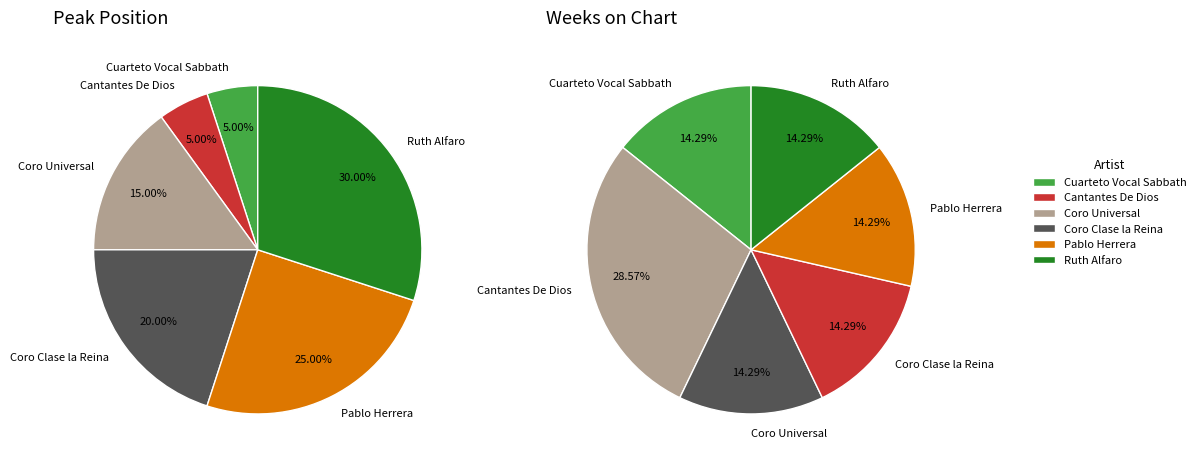

What percentage is the Cuarteto Vocal Sabbath slice, to the nearest percent?

14%